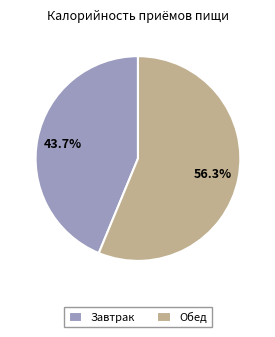

Count the number of slices in the pie.

2